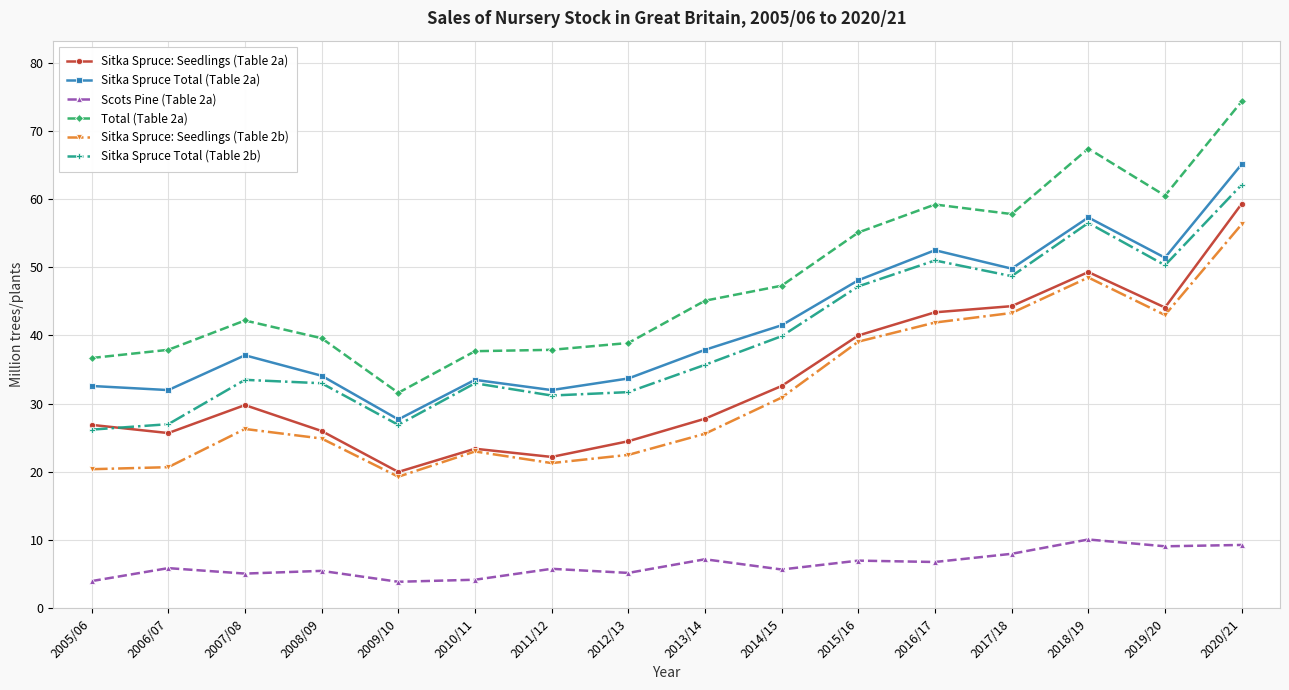

Which series has the largest total across all categories?

Total (Table 2a)